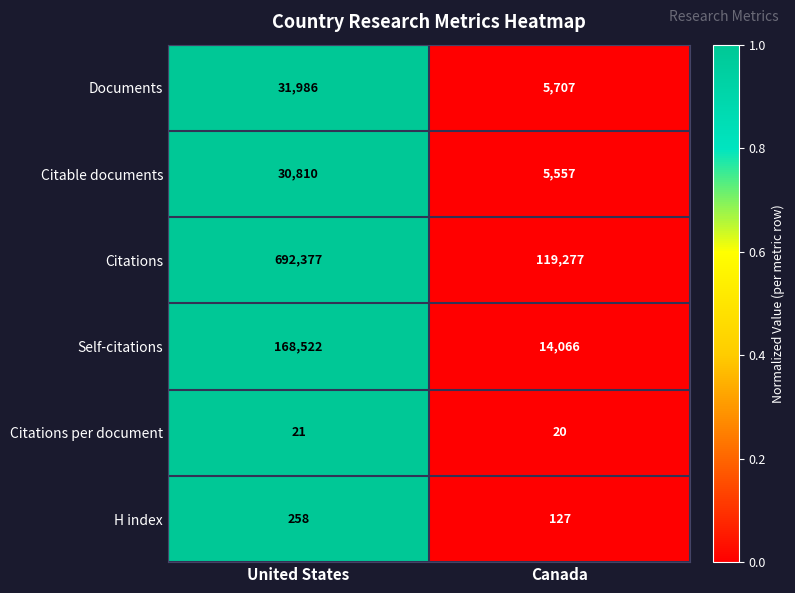

Rank the series by their maximum value, from highest to lowest.

Citations, Self-citations, Documents, Citable documents, H index, Citations per document